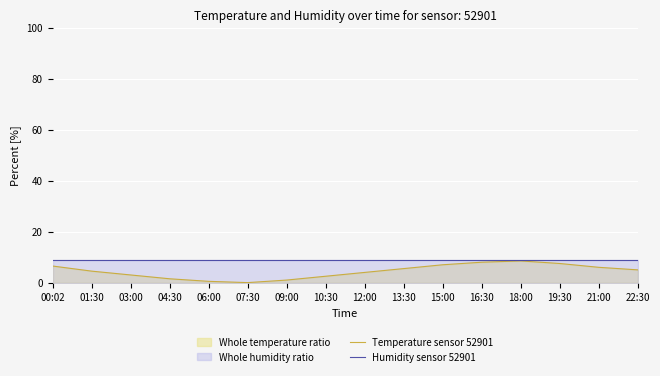

True or false: Humidity sensor 52901 and Temperature sensor 52901 intersect in this chart.

False